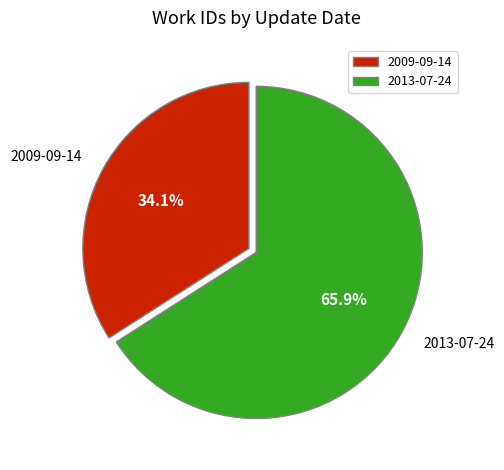

What is the ratio of the value at 2009-09-14 to the value at 2013-07-24?

0.5